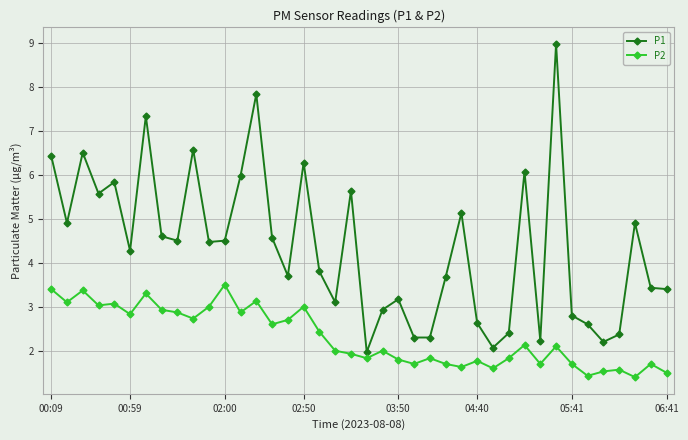

Which series has the widest spread of values?

P1